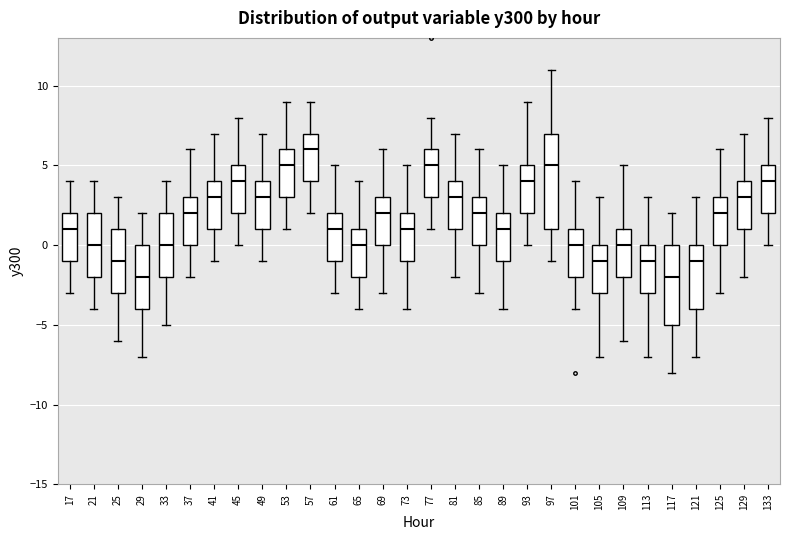

Where does the lower whisker of the box at x = 125 end on the y-axis? The values are not printed on the chart, so give them approximately, as read against the axis.

-3